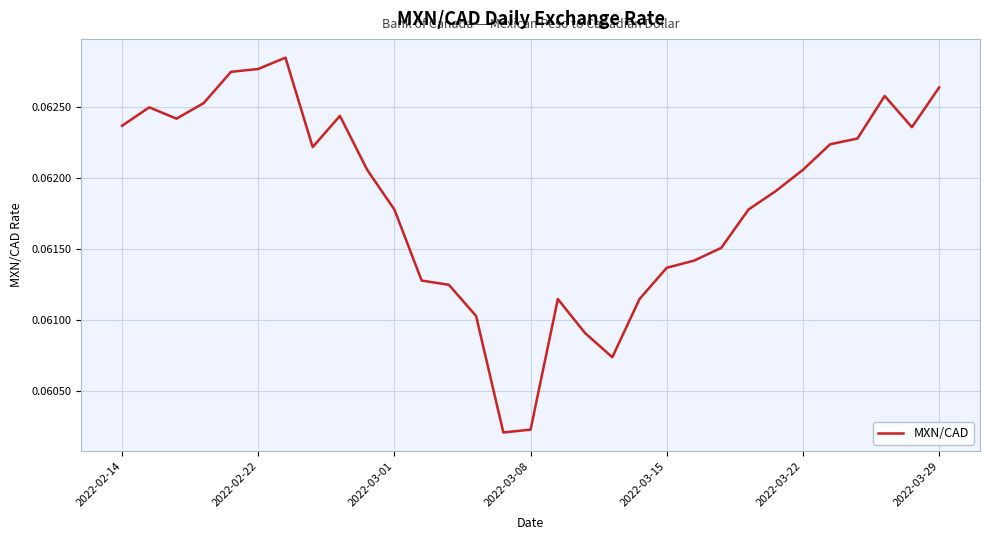

What is the greatest value displayed?

0.1